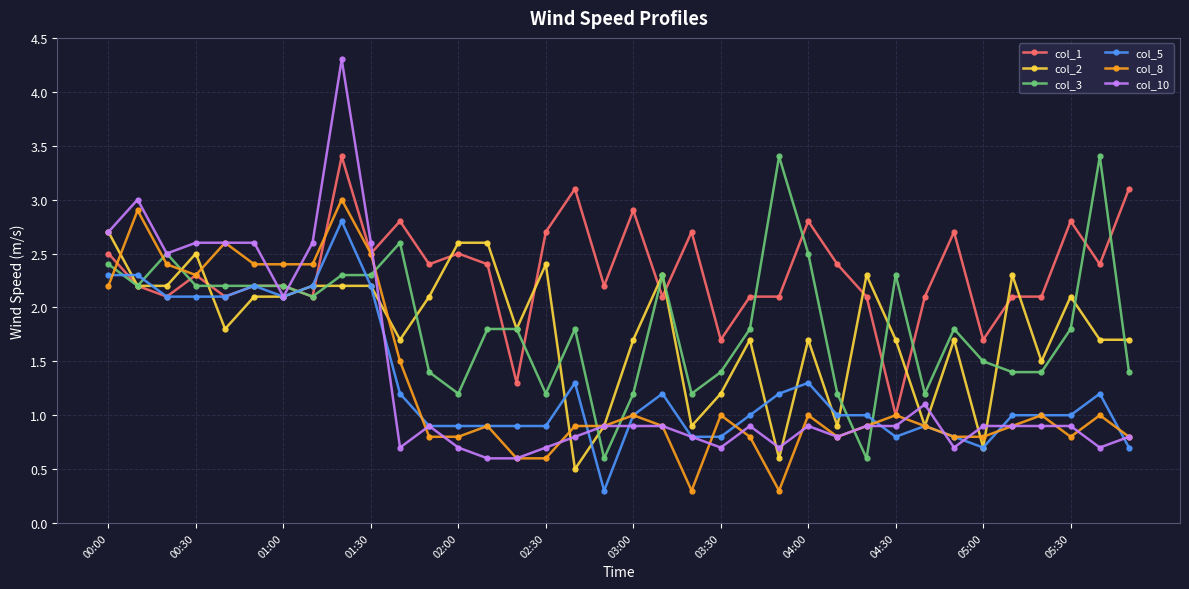

True or false: col_5 has more than 0 interior local peaks.

True